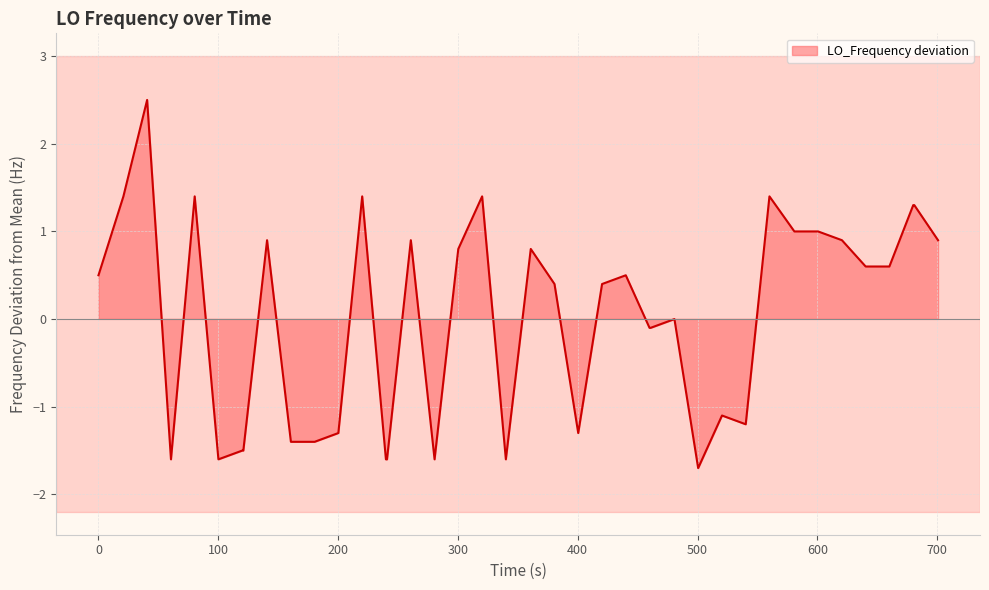

What is the greatest value displayed?

2.5